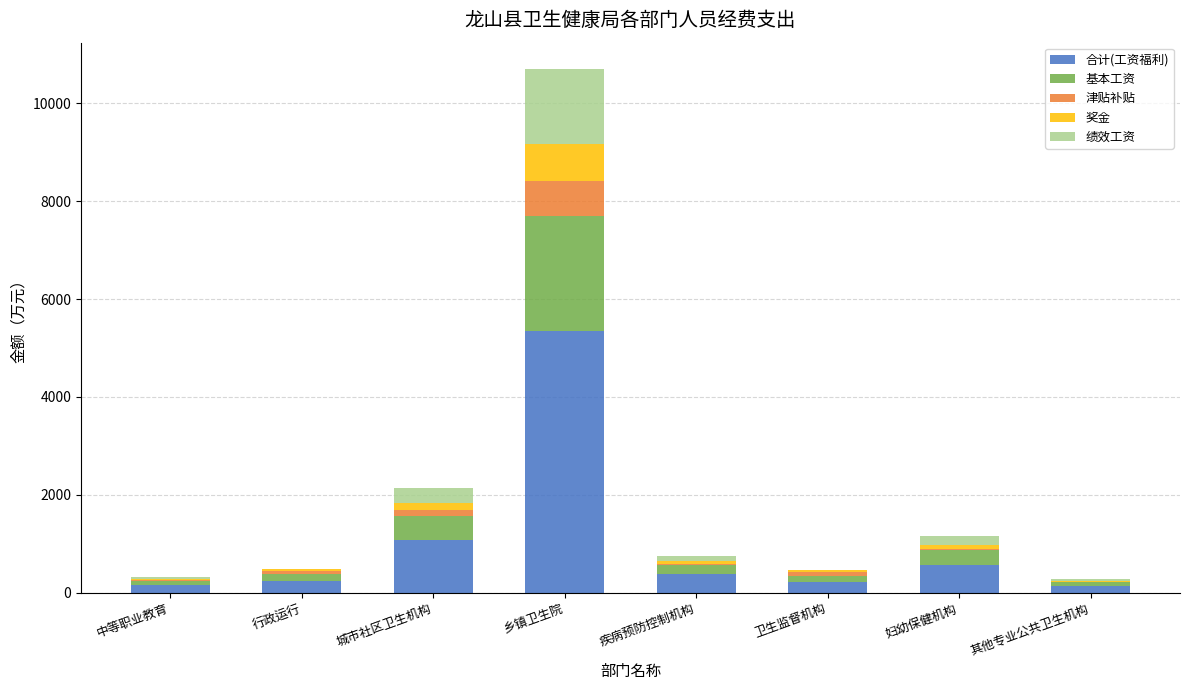

At which category is the sum across all series the highest?

乡镇卫生院